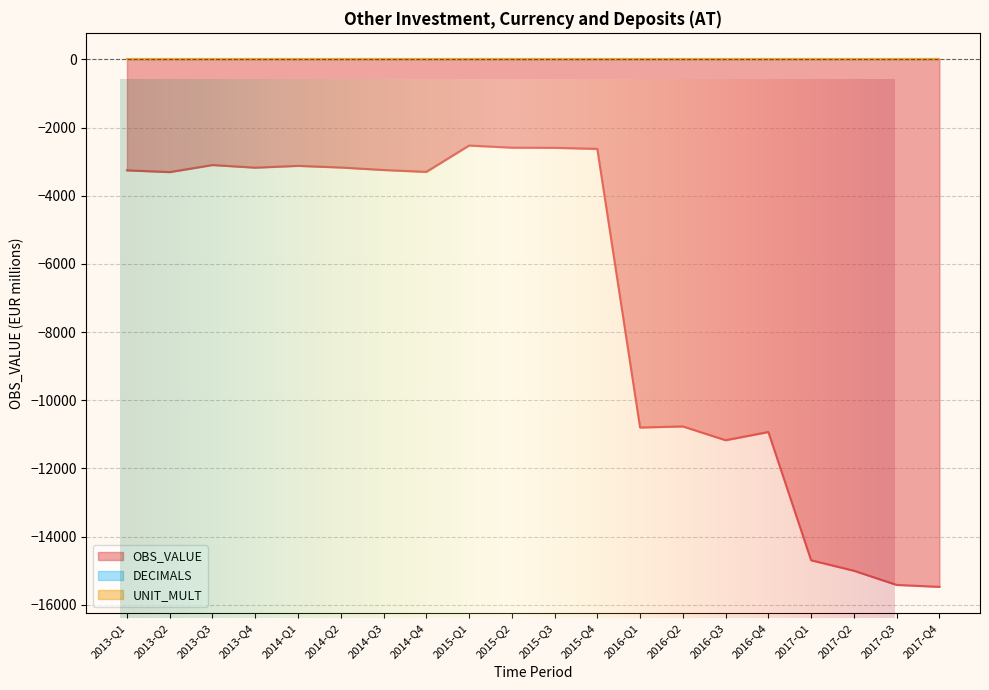

Between 2014-Q1 and 2015-Q1, which is larger?

2015-Q1